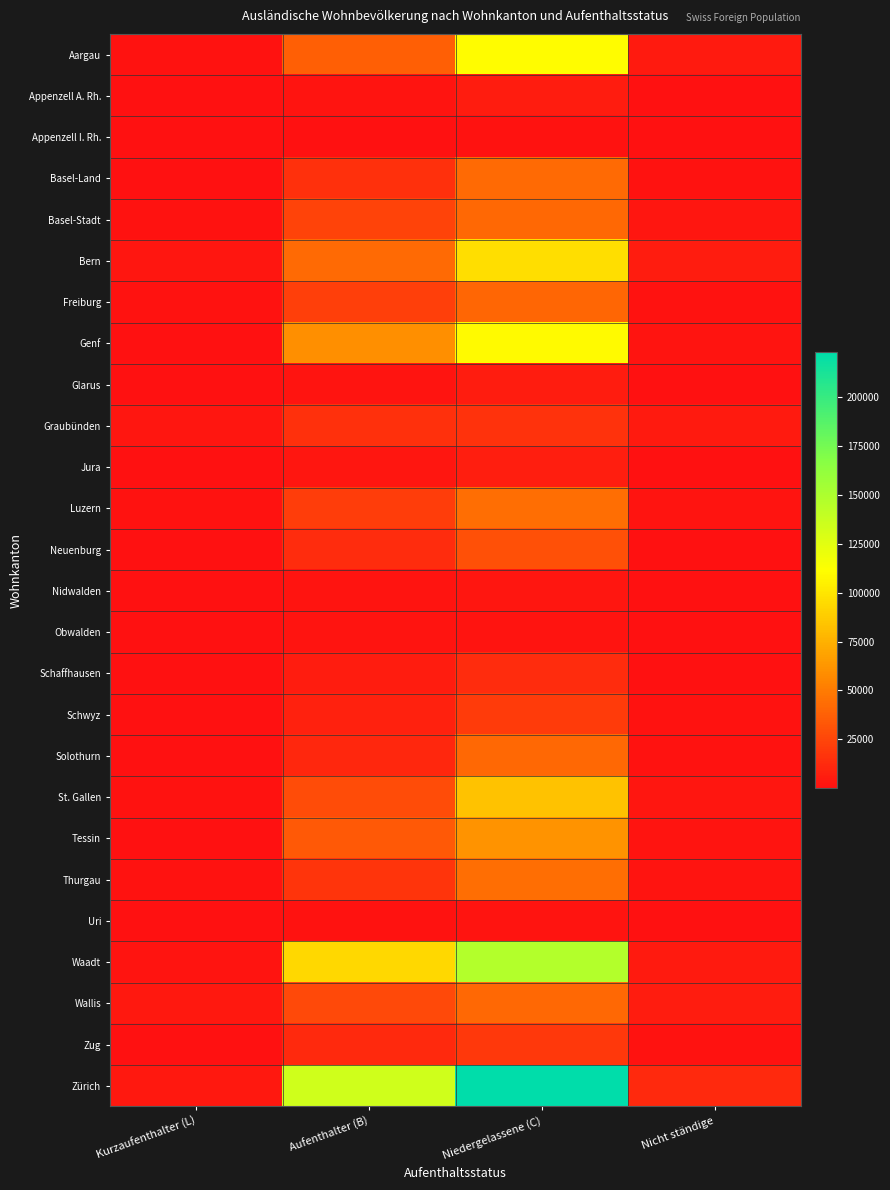

Which label corresponds to the smallest value in the chart?

Kurzaufenthalter (L)